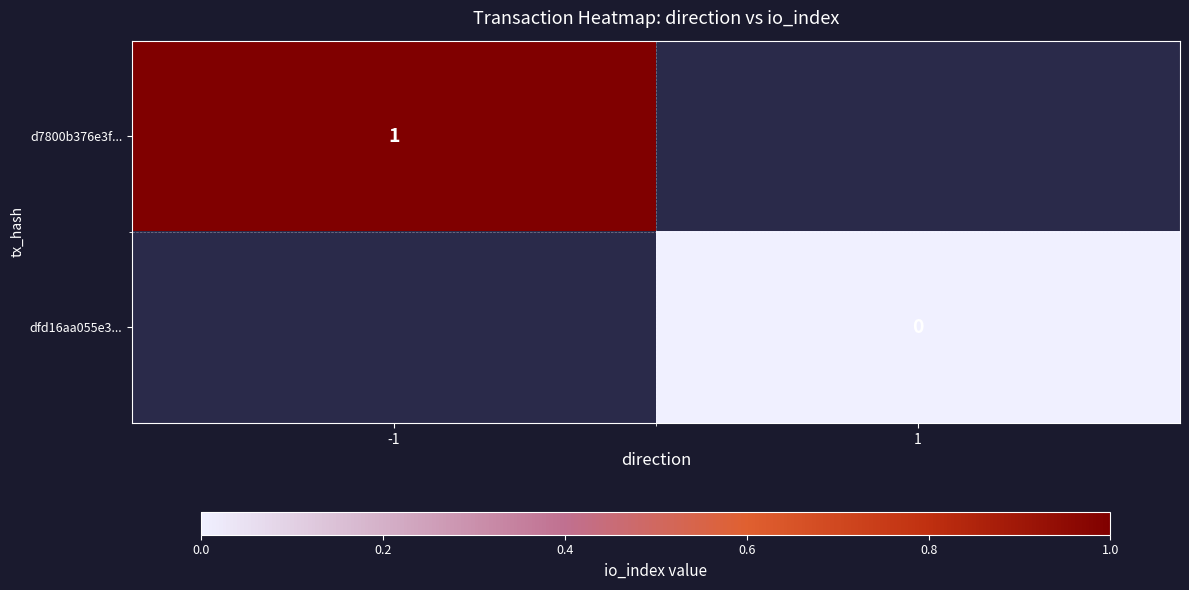

At which category does the chart reach its minimum across all series?

1